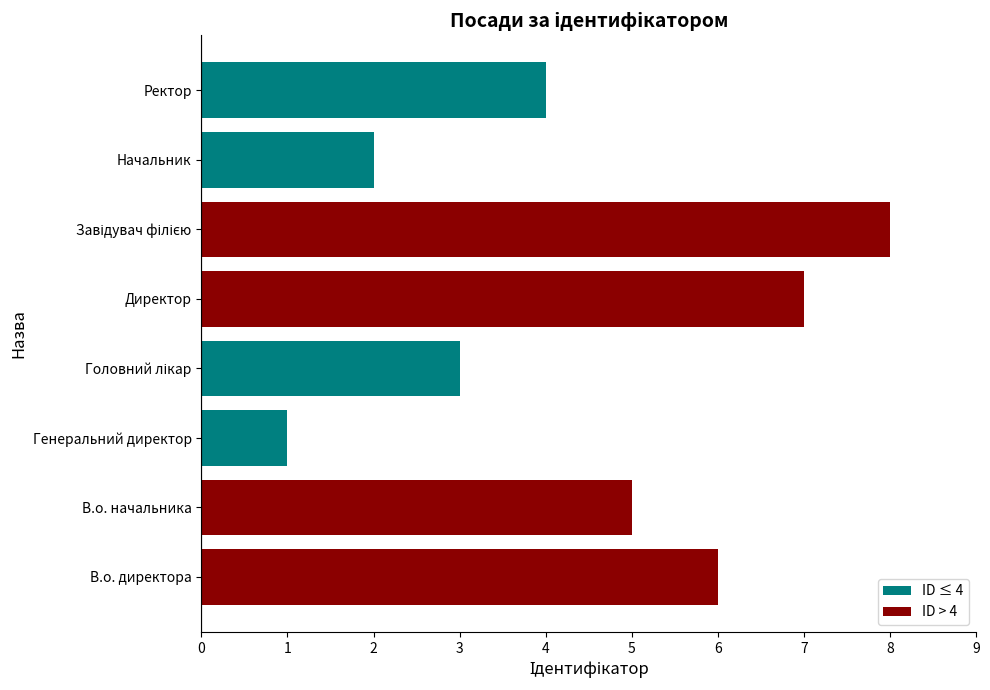

How many values are below 5?

4